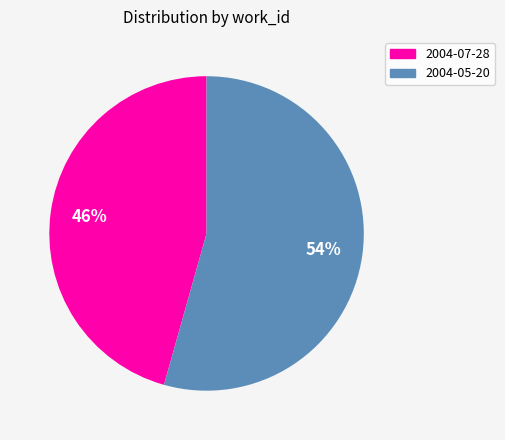

Which category has the biggest portion of the pie?

2004-05-20